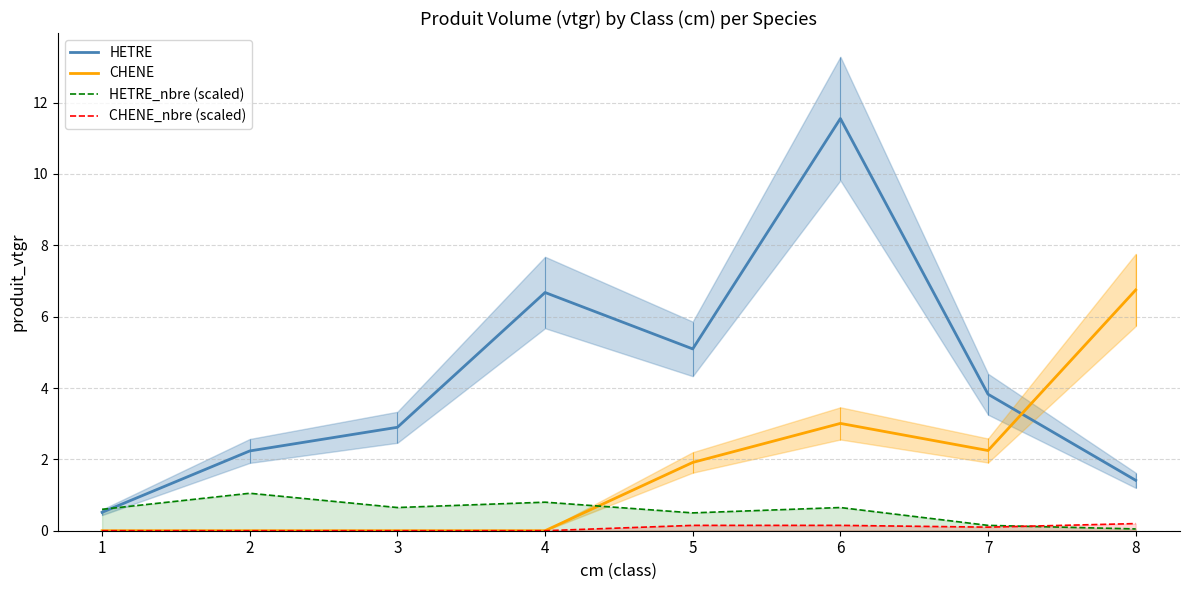

True or false: CHENE has a value of 0.0 at 3.

True